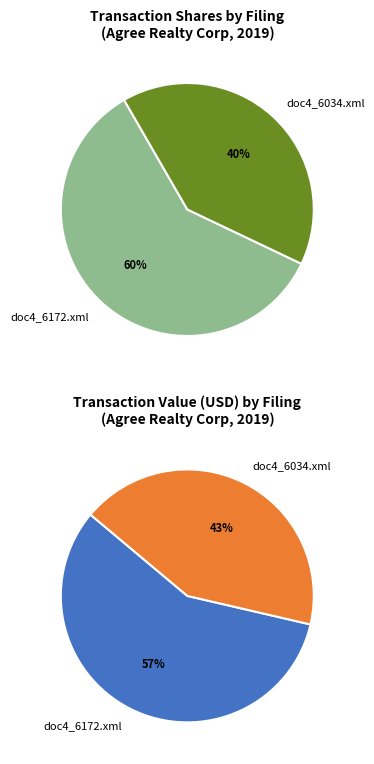

Does doc4_6172.xml account for over 50% of the chart?

Yes